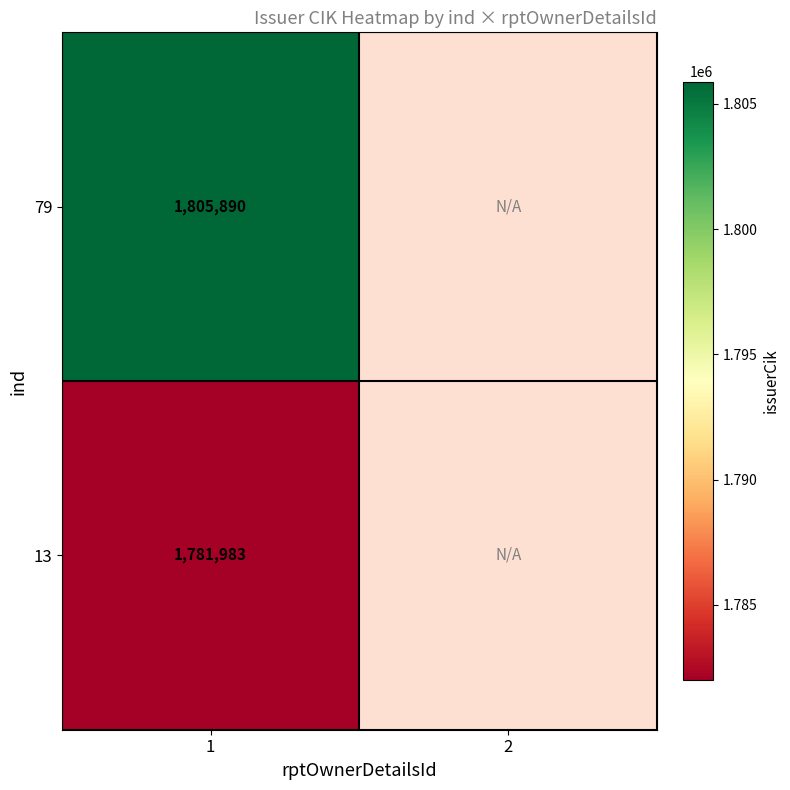

What is the total value across all series at 1?

3587873